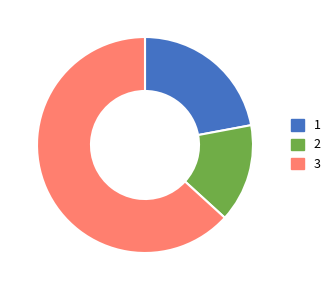

How many slices are in this pie chart?

3